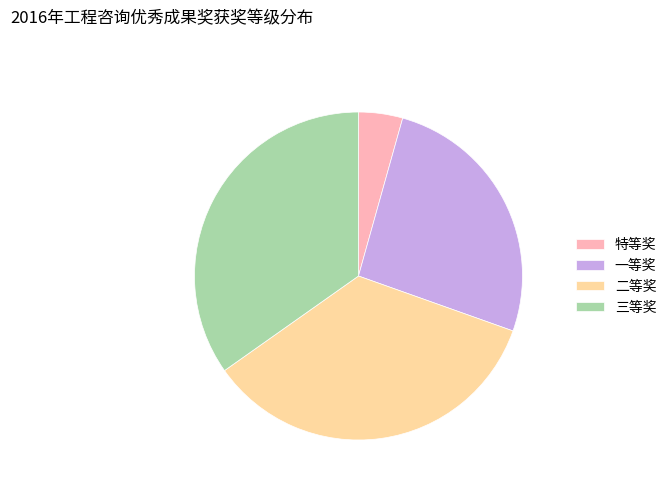

Is it true that 二等奖 is 43% of the pie?

False